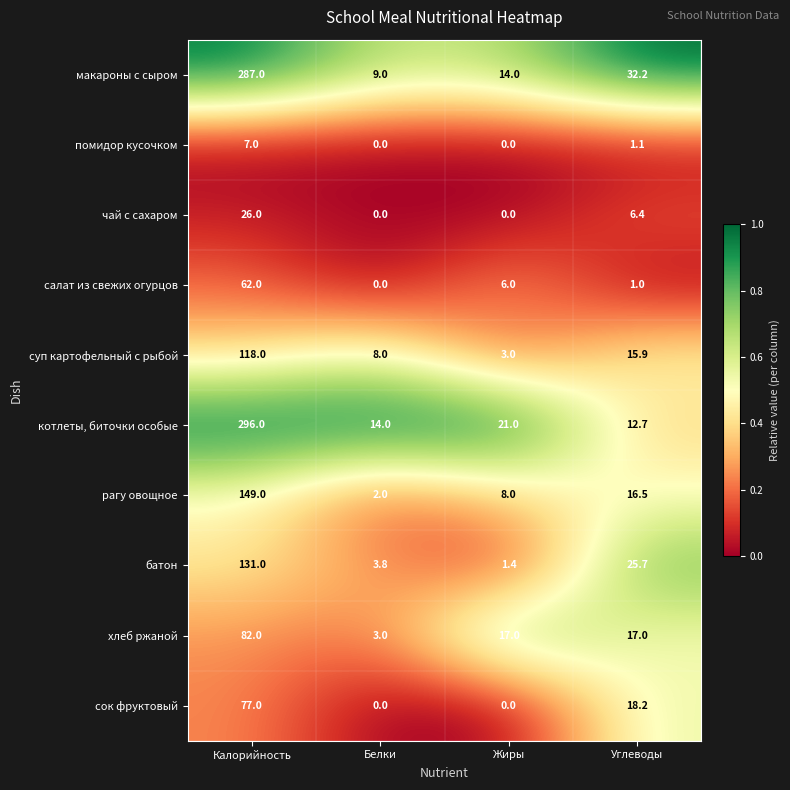

Rank the series at Углеводы from highest to lowest value.

макароны с сыром, батон, сок фруктовый, хлеб ржаной, рагу овощное, суп картофельный с рыбой, котлеты, биточки особые, чай с сахаром, помидор кусочком, салат из свежих огурцов